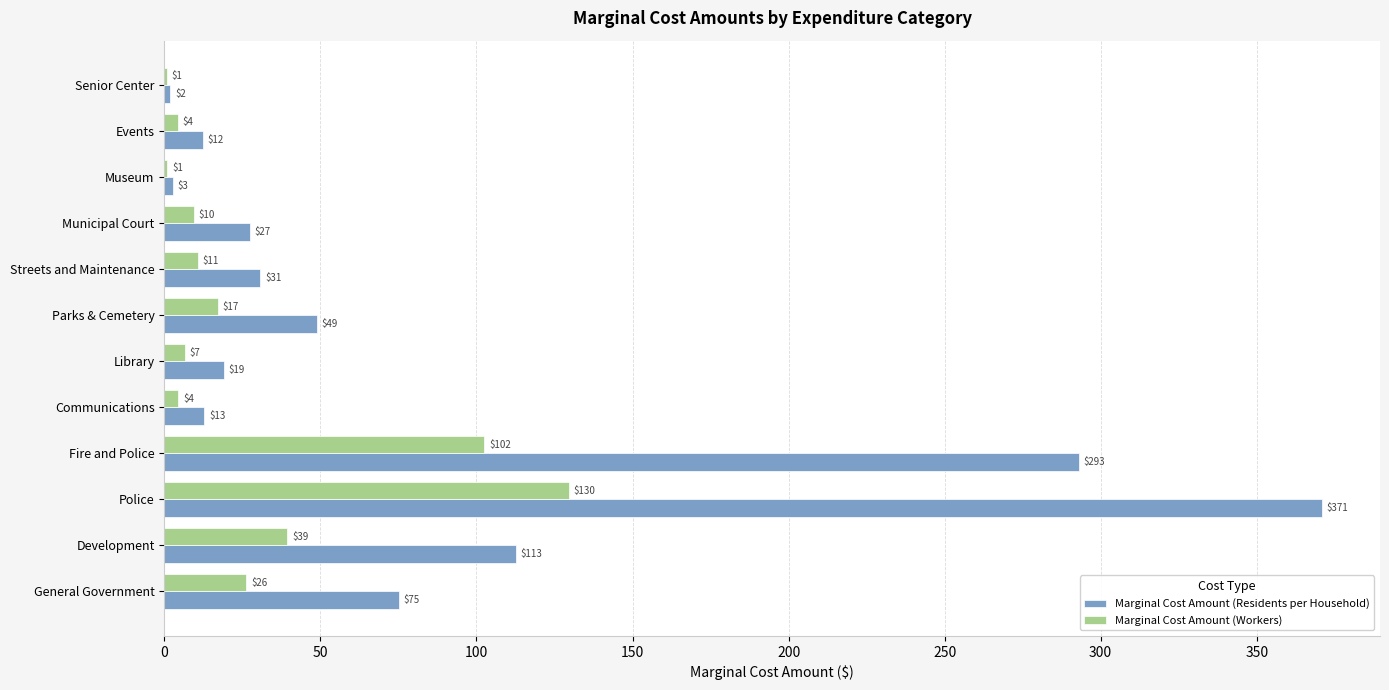

Which category has the highest value across all series?

Police